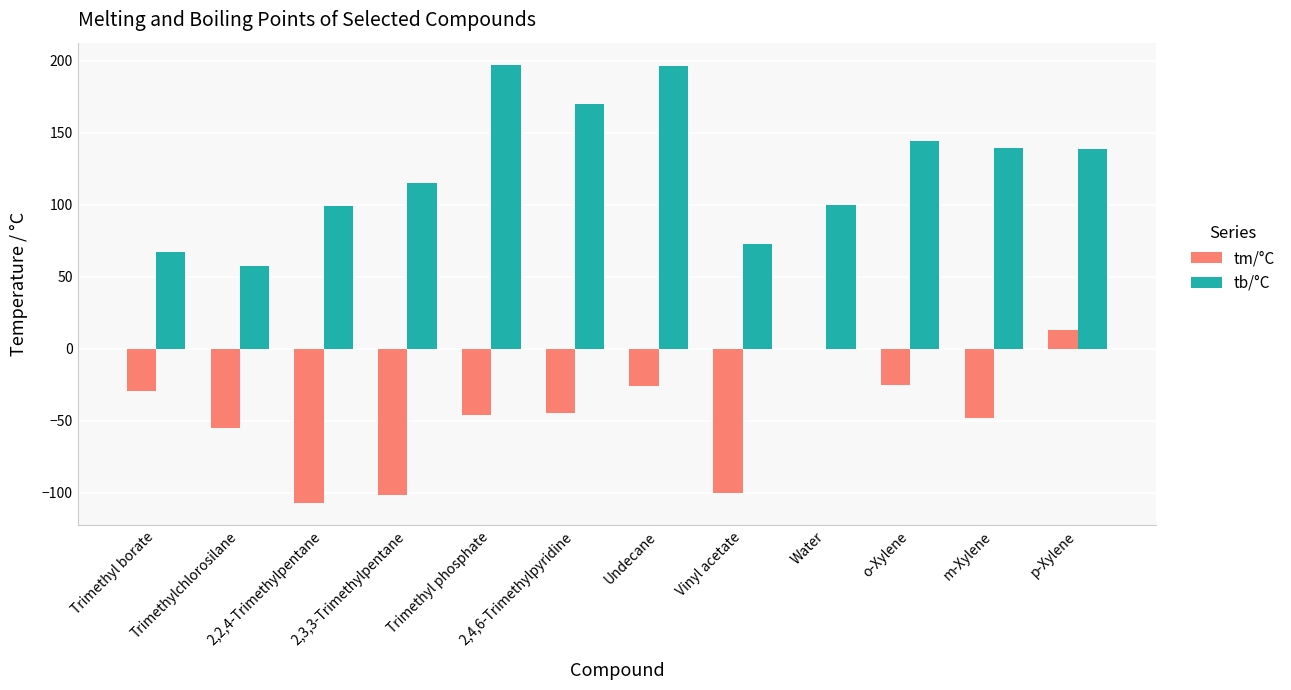

What is the highest value of the tb/°C series?

197.2